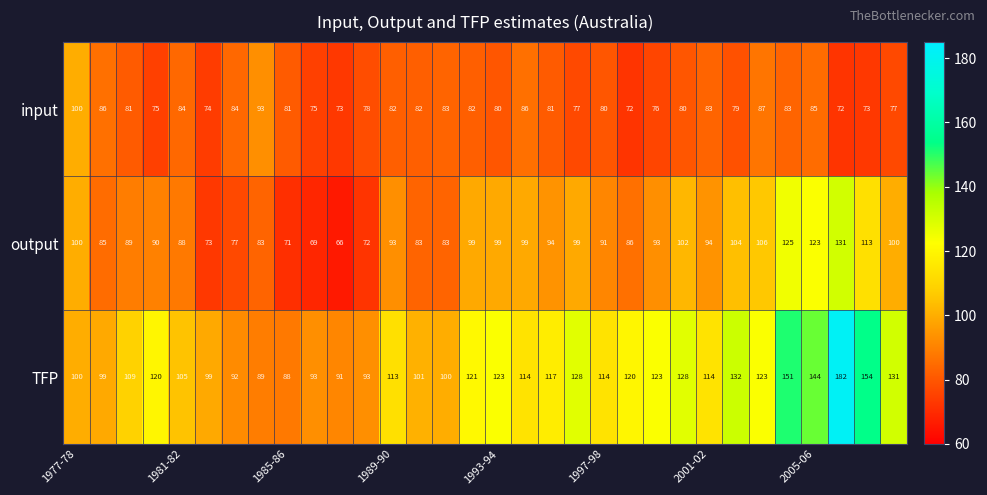

What is the sum of all output values?

2980